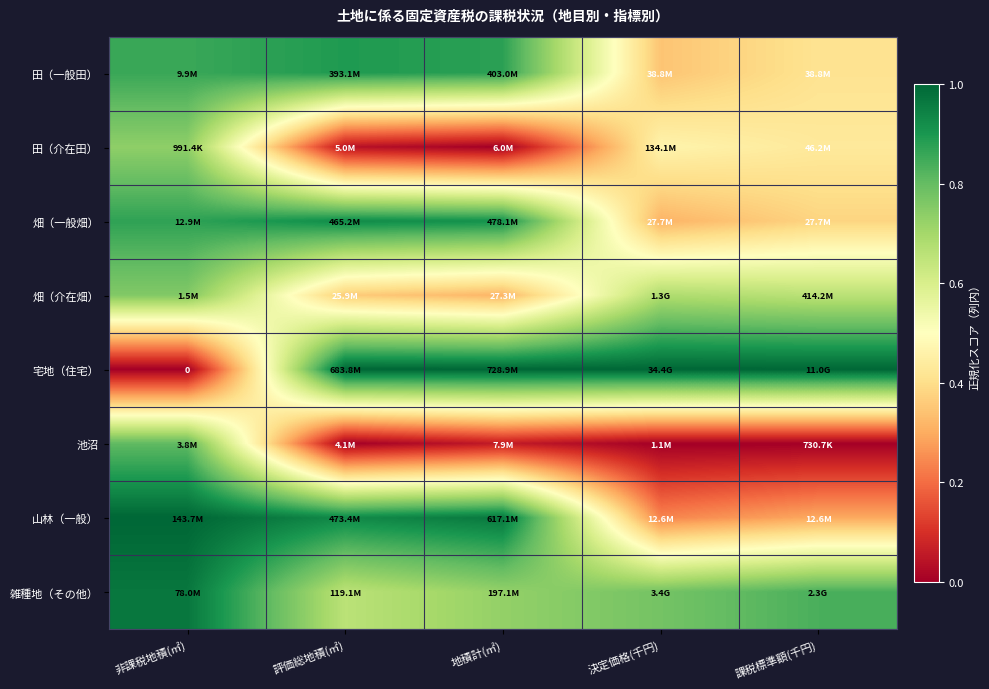

Rank the categories by 雑種地（その他） value from highest to lowest.

非課税地積(㎡), 課税標準額(千円), 決定価格(千円), 地積計(㎡), 評価総地積(㎡)